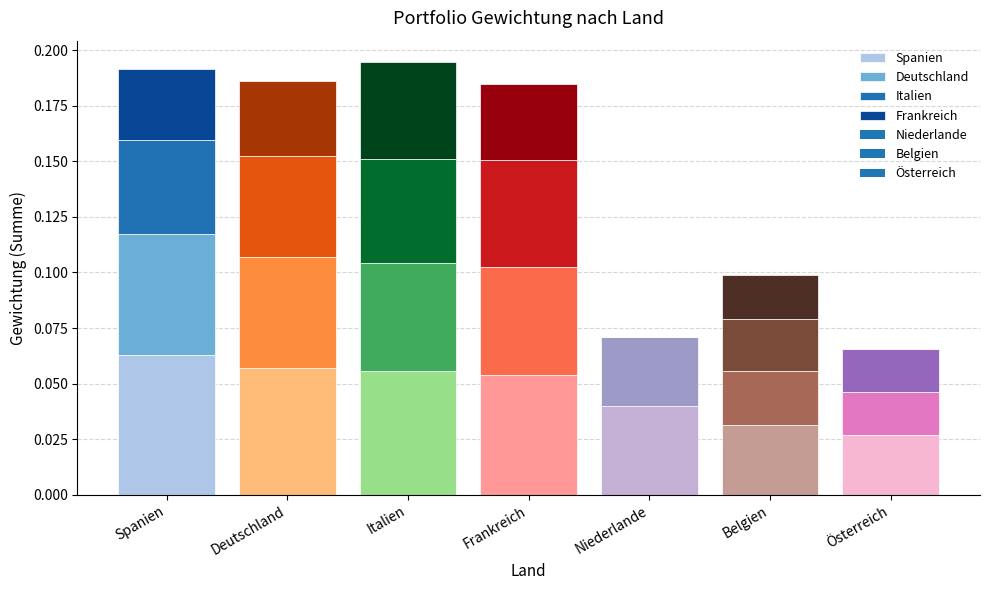

Are the bars horizontal?

No